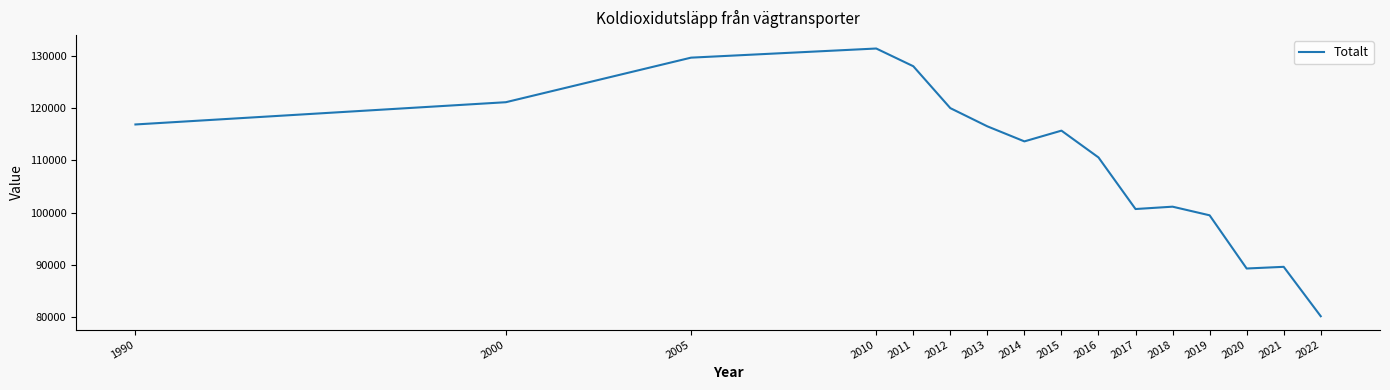

What is the maximum value shown in the chart?

131410